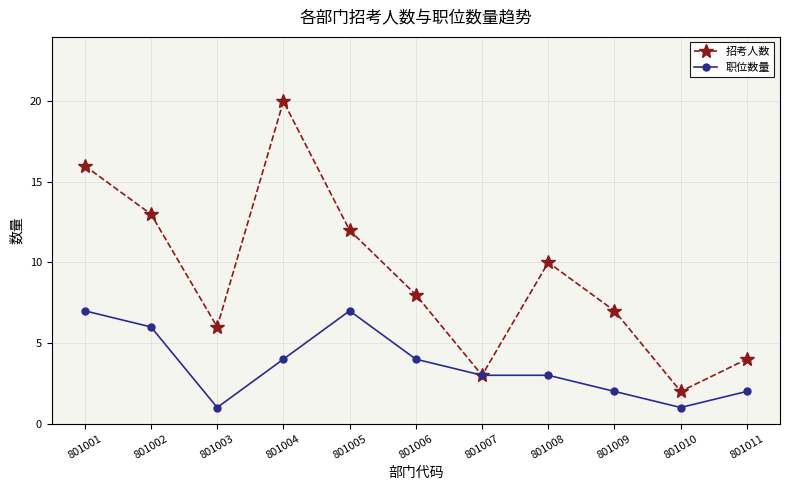

How many lines are shown in the chart?

2